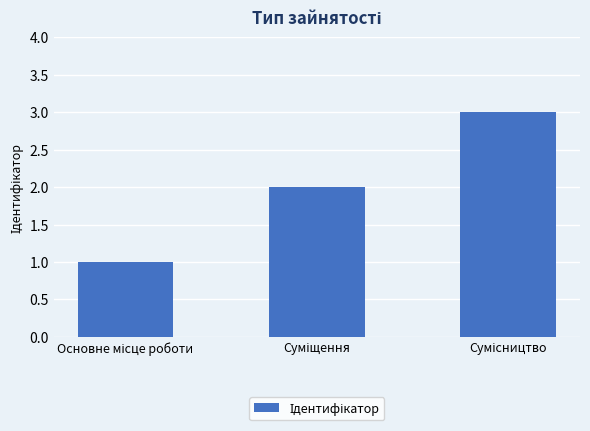

What is the sum of all values?

6